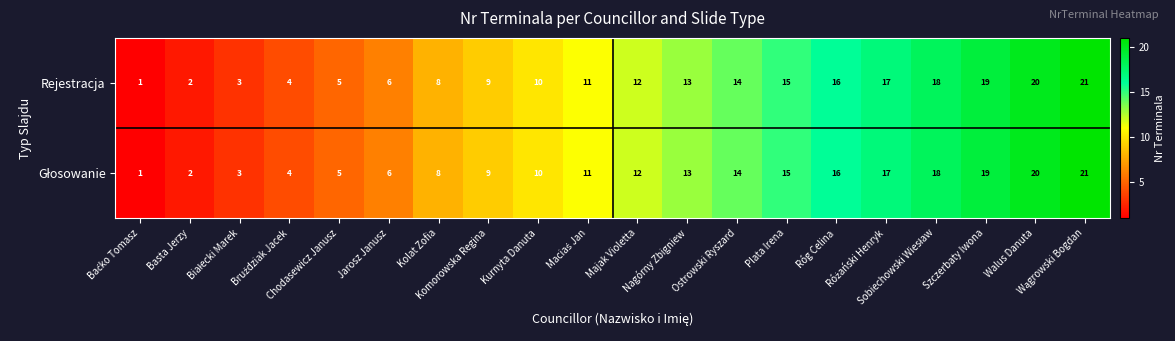

What is the average value of the Rejestracja series?

11